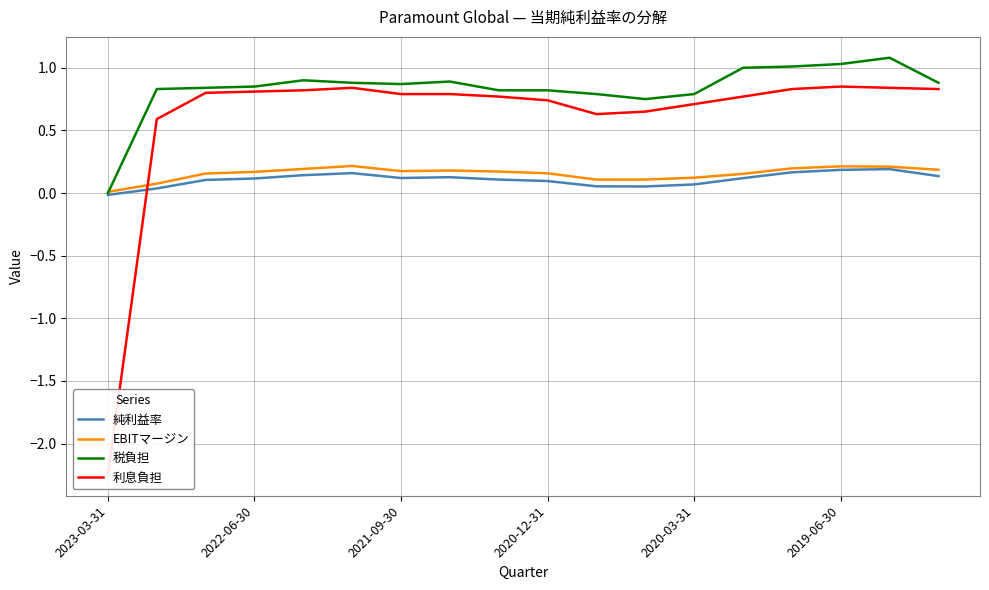

Is it true that 税負担 equals 1.5 at 2019-06-30?

False